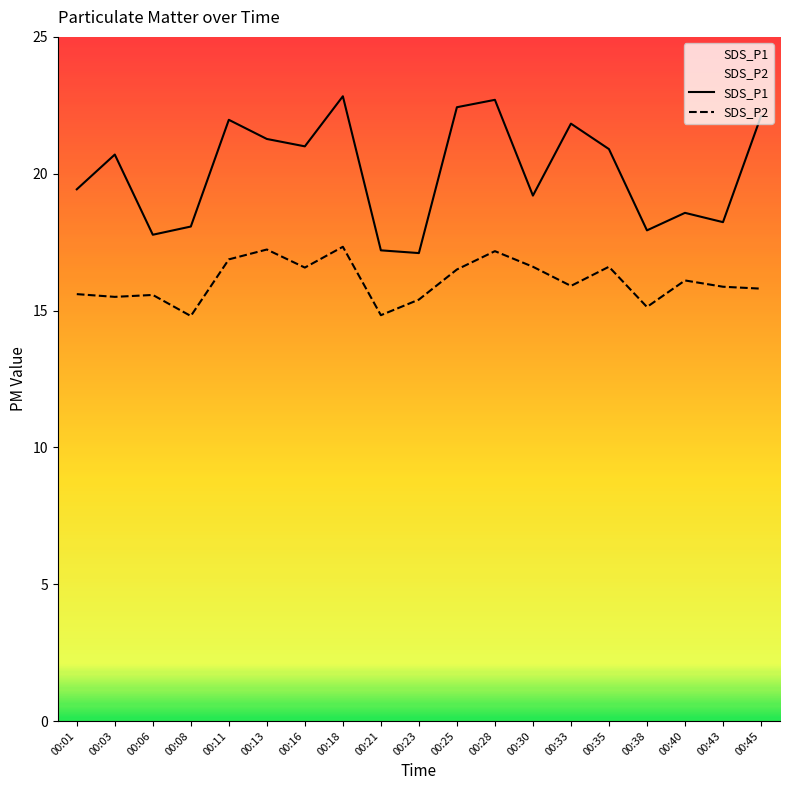

The value of SDS_P1 at 00:35 is 10.8. True or false?

False